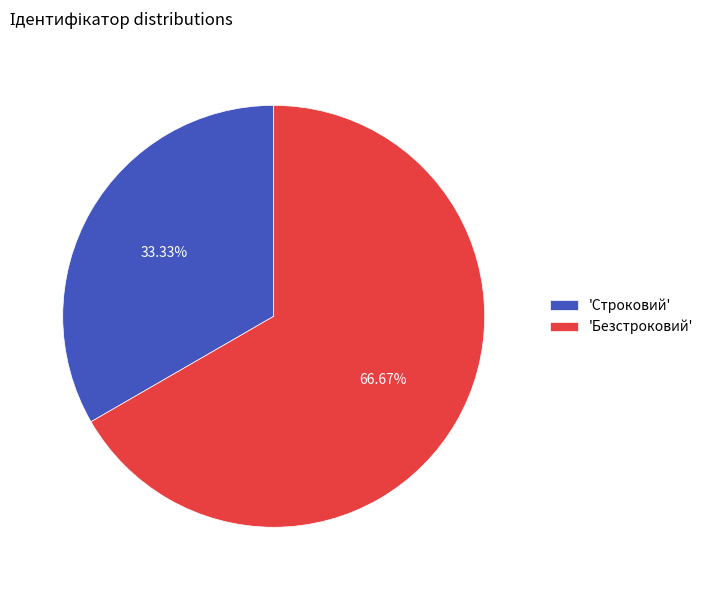

Count the number of slices in the pie.

2